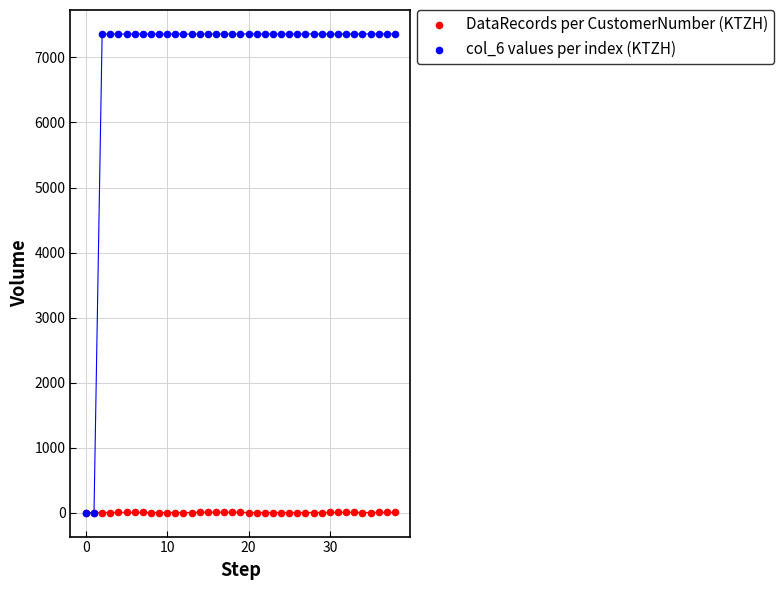

What are all the series names shown in the legend?

DataRecords per CustomerNumber (KTZH), col_6 values per index (KTZH)